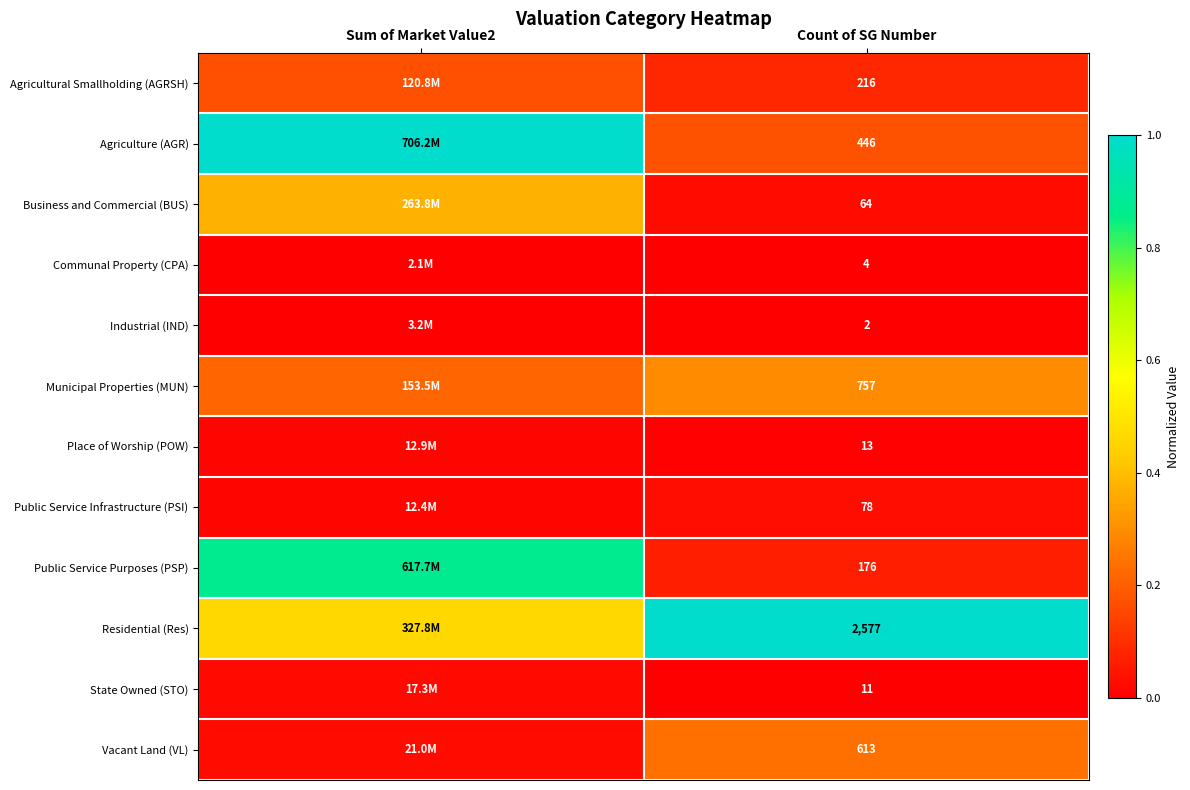

At Count of SG Number, list the series in order from largest to smallest.

Residential (Res), Municipal Properties (MUN), Vacant Land (VL), Agriculture (AGR), Agricultural Smallholding (AGRSH), Public Service Purposes (PSP), Public Service Infrastructure (PSI), Business and Commercial (BUS), Place of Worship (POW), State Owned (STO), Communal Property (CPA), Industrial (IND)